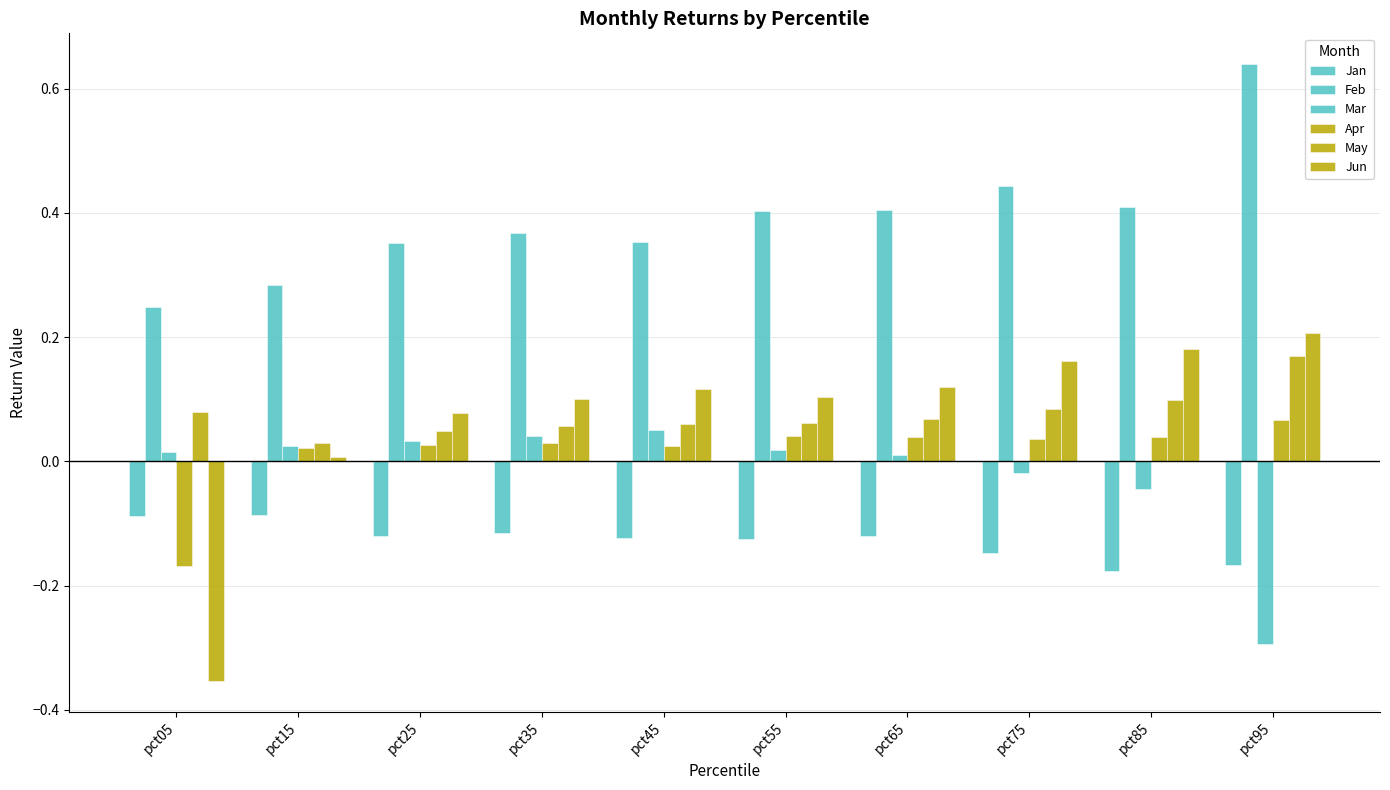

What is the difference between the maximum and minimum values in the Apr series?

0.2